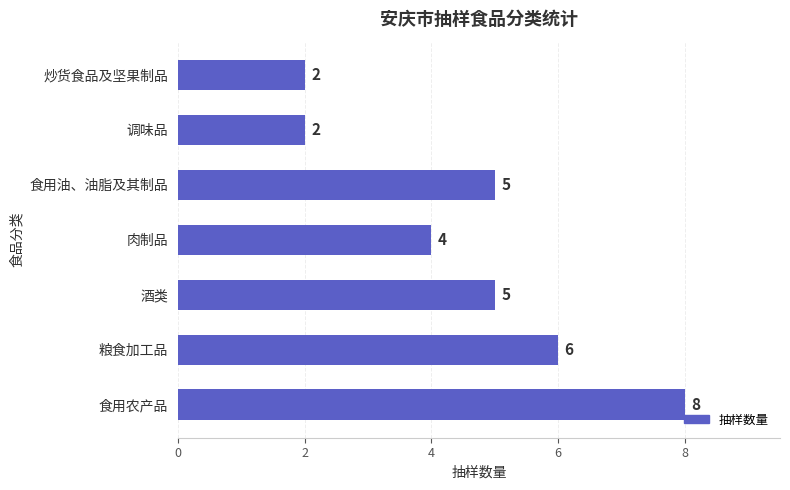

What is the change in value from 酒类 to 炒货食品及坚果制品?

-3